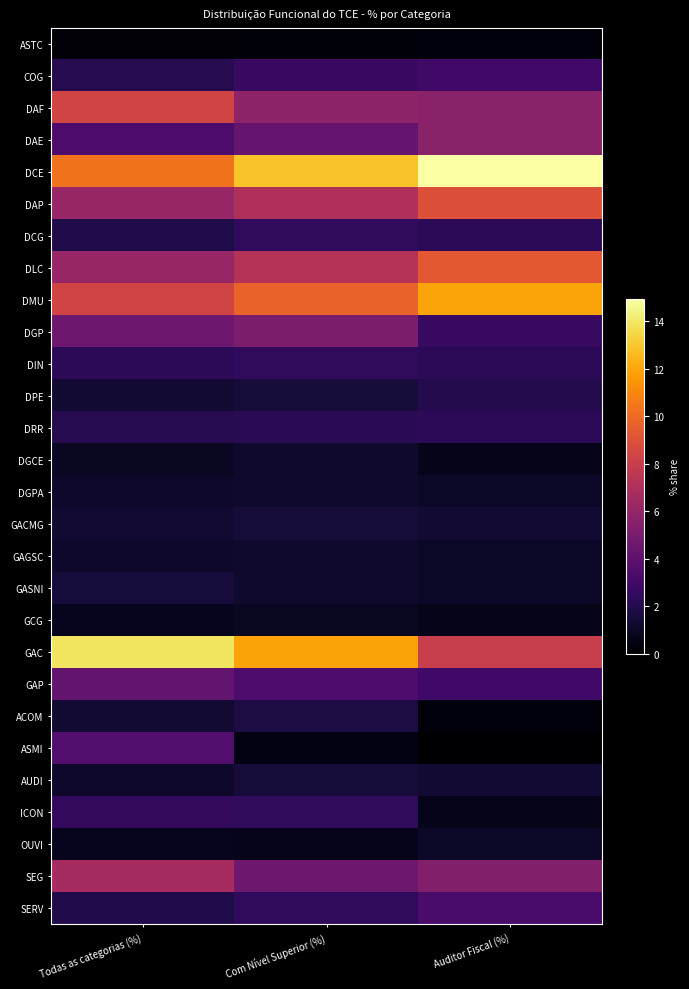

At which category is the sum across all series the highest?

Com Nível Superior (%)